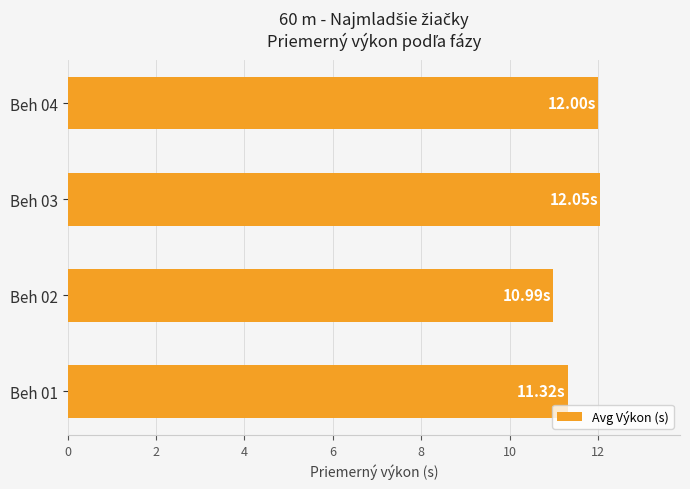

What is the difference between the values at Beh 02 and Beh 04?

1.0